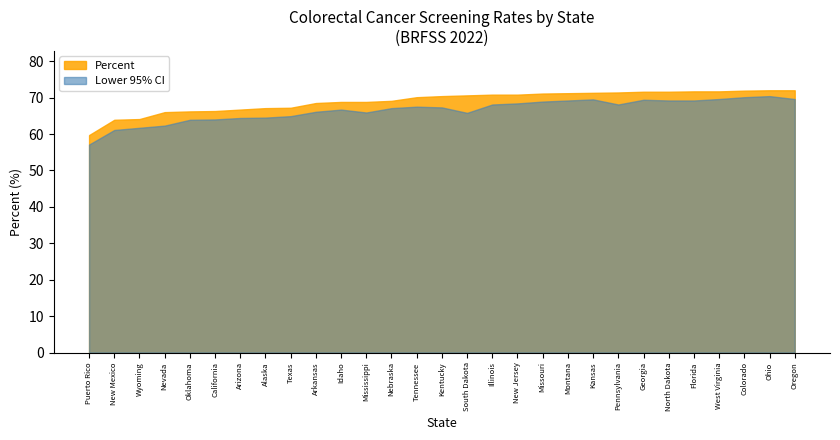

Read the Lower 95% CI value at Kansas.

69.5